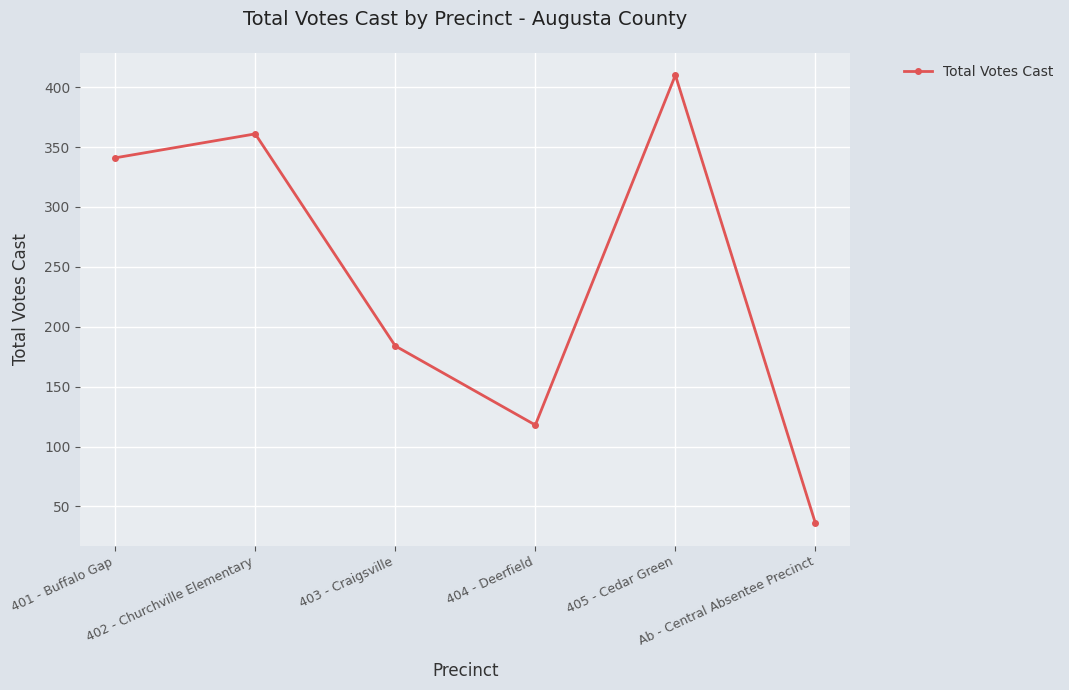

What is the label of the 4th point from the left?

404 - Deerfield